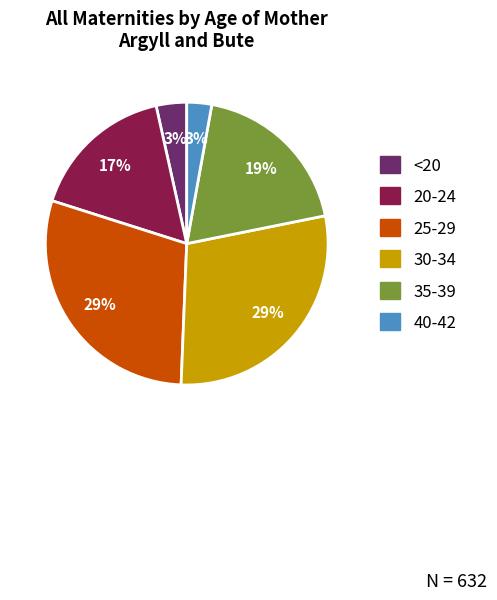

Do 20-24 and 30-34 together represent more than half of the pie?

No